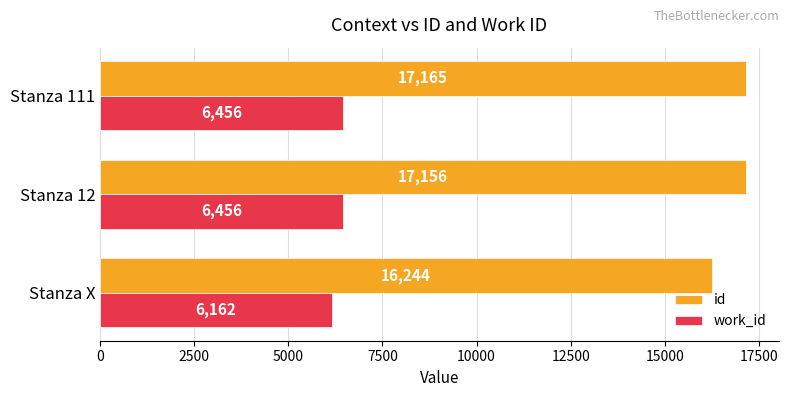

Count the work_id values in the range 6162 to 6456.

3